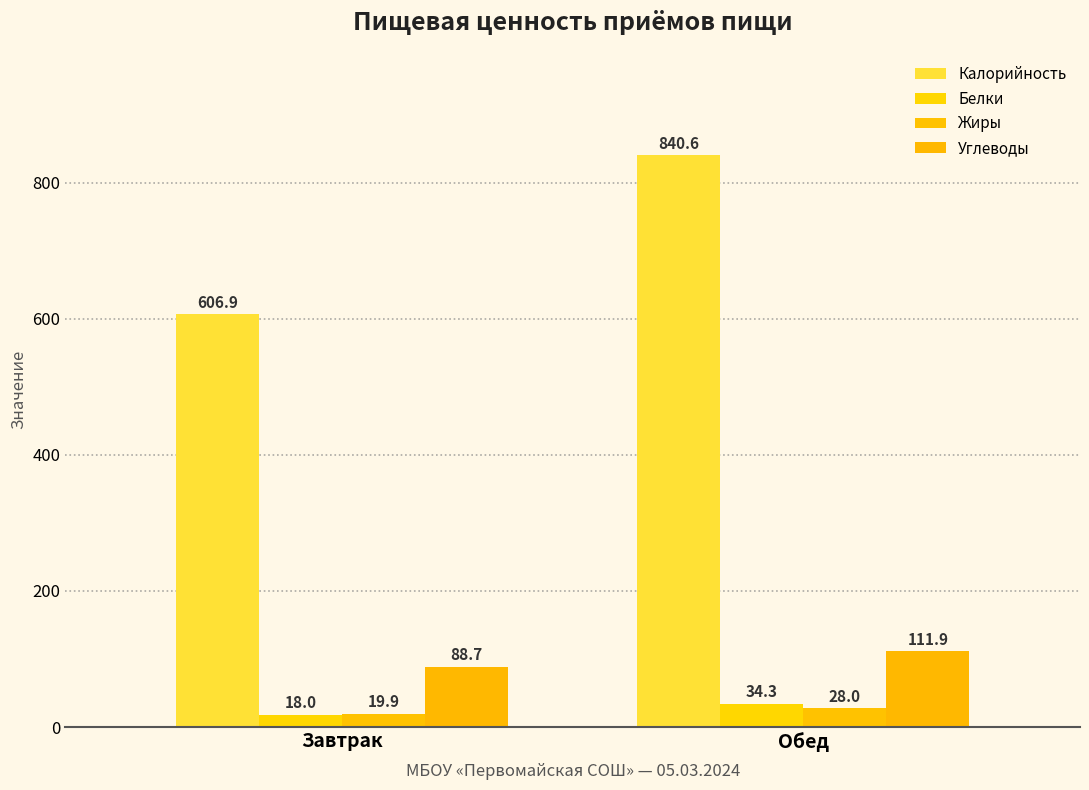

At which label is Белки closest to 26?

Завтрак